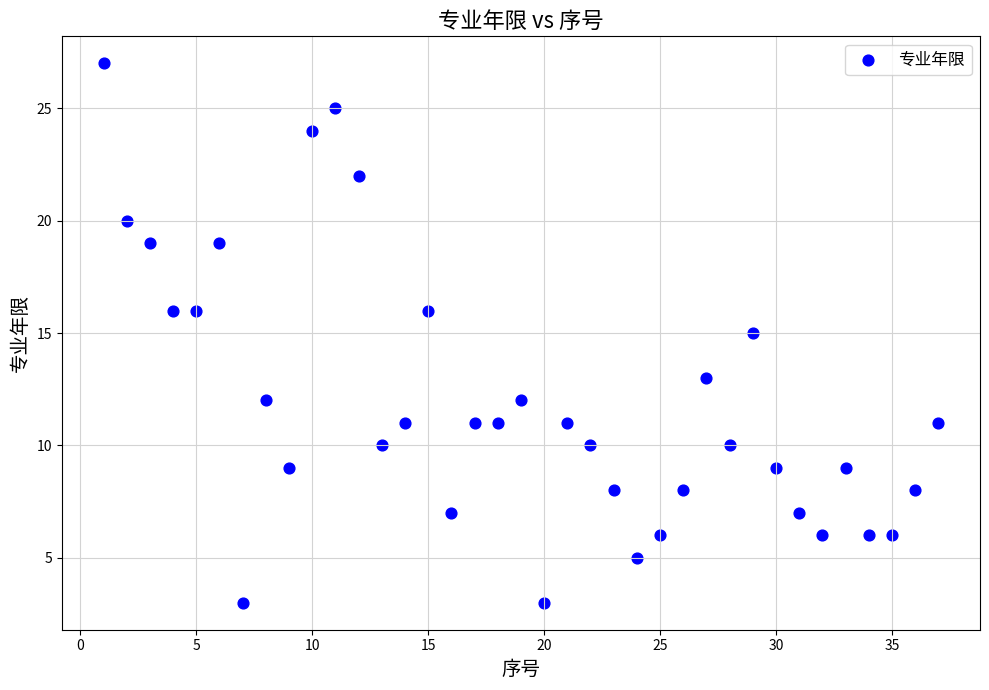

What is the range of Y values (max minus min)?

24